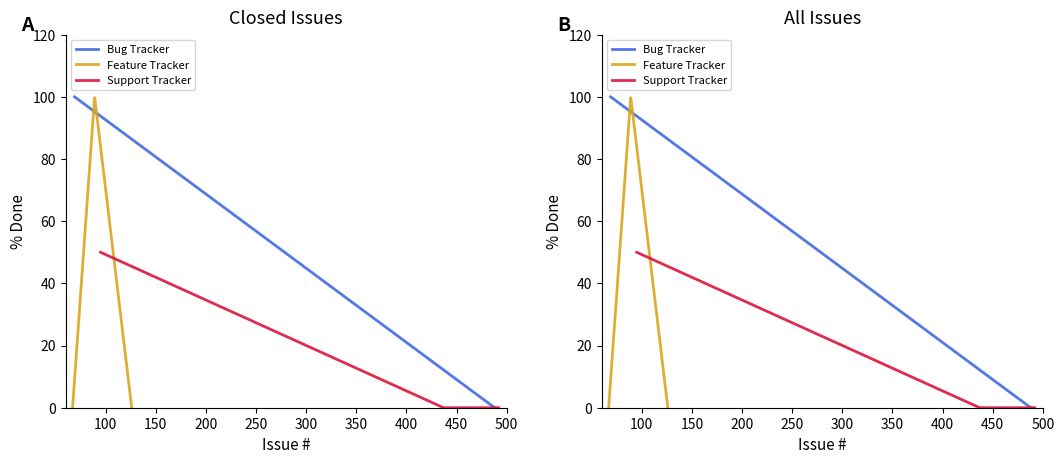

What is the difference between the highest and lowest values at 89?

100